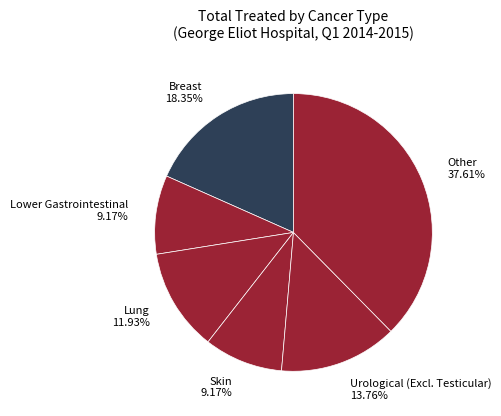

How many slices are in this pie chart?

6